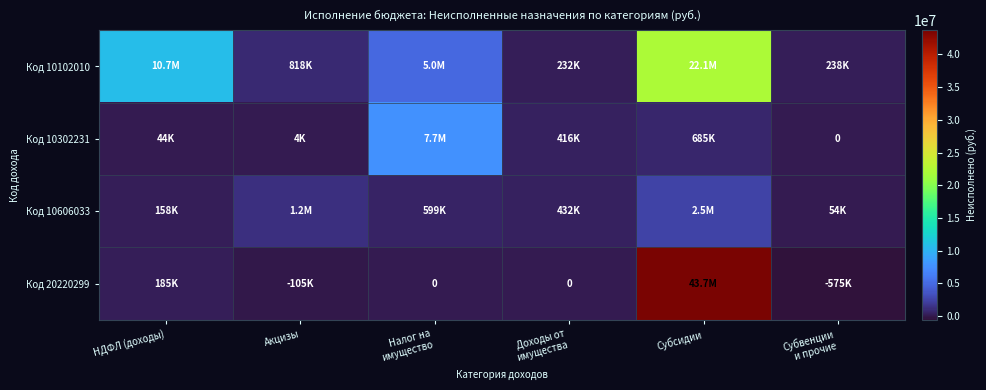

Rank the series at Акцизы from highest to lowest value.

Код 10606033, Код 10102010, Код 10302231, Код 20220299